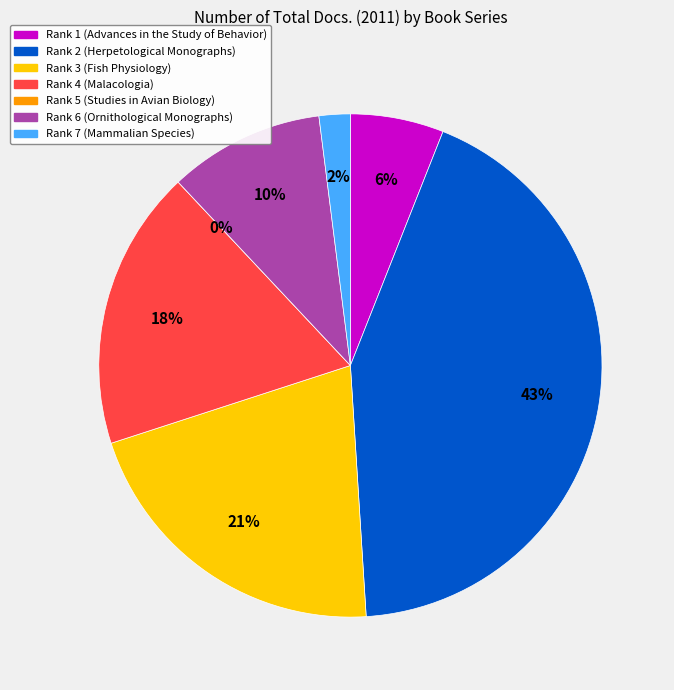

Which category has the biggest portion of the pie?

Herpetological Monographs